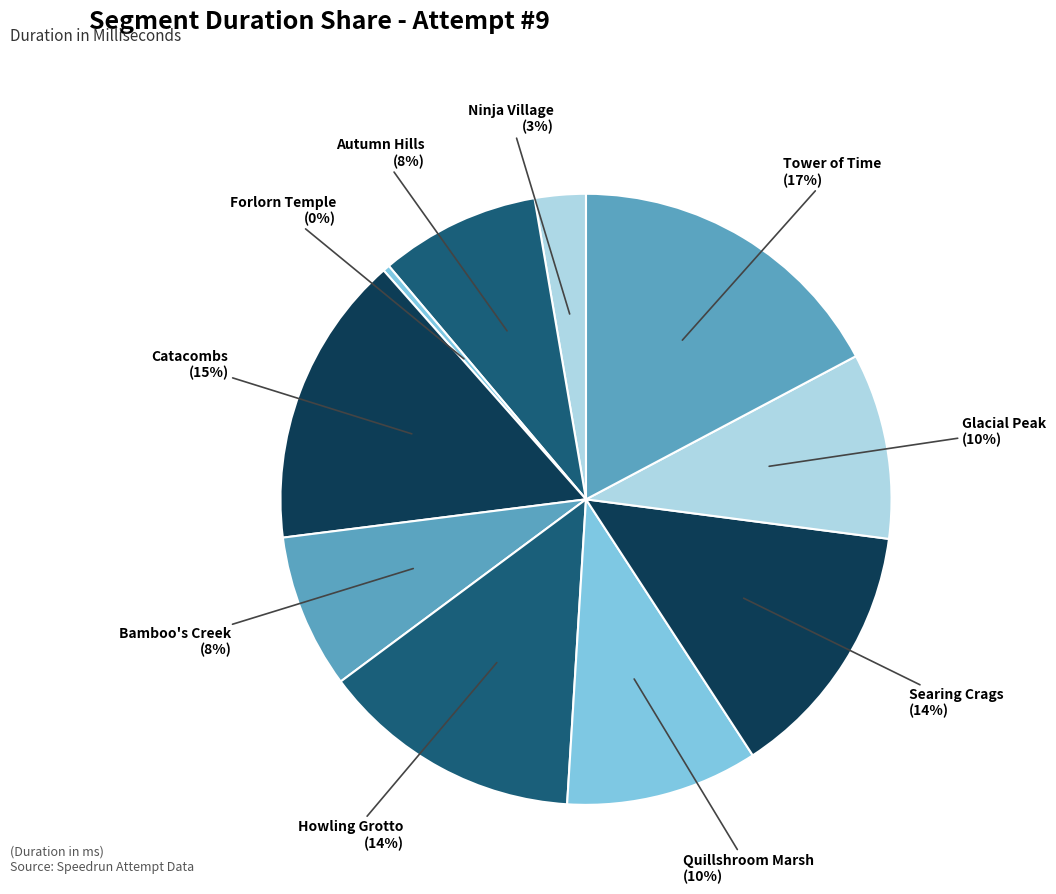

How many slices are in this pie chart?

10